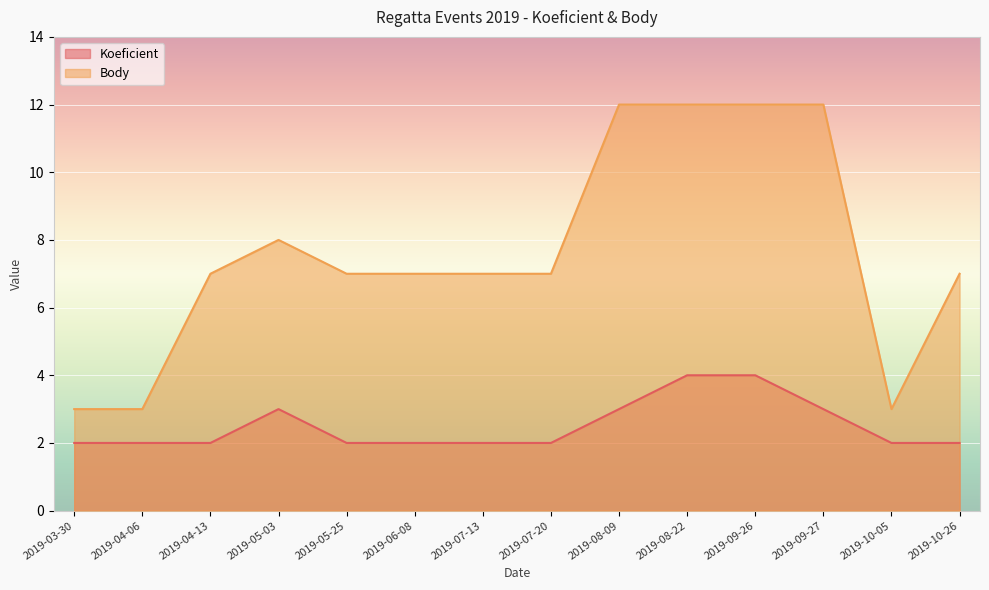

What is the total value across all series at 2019-10-05?

5